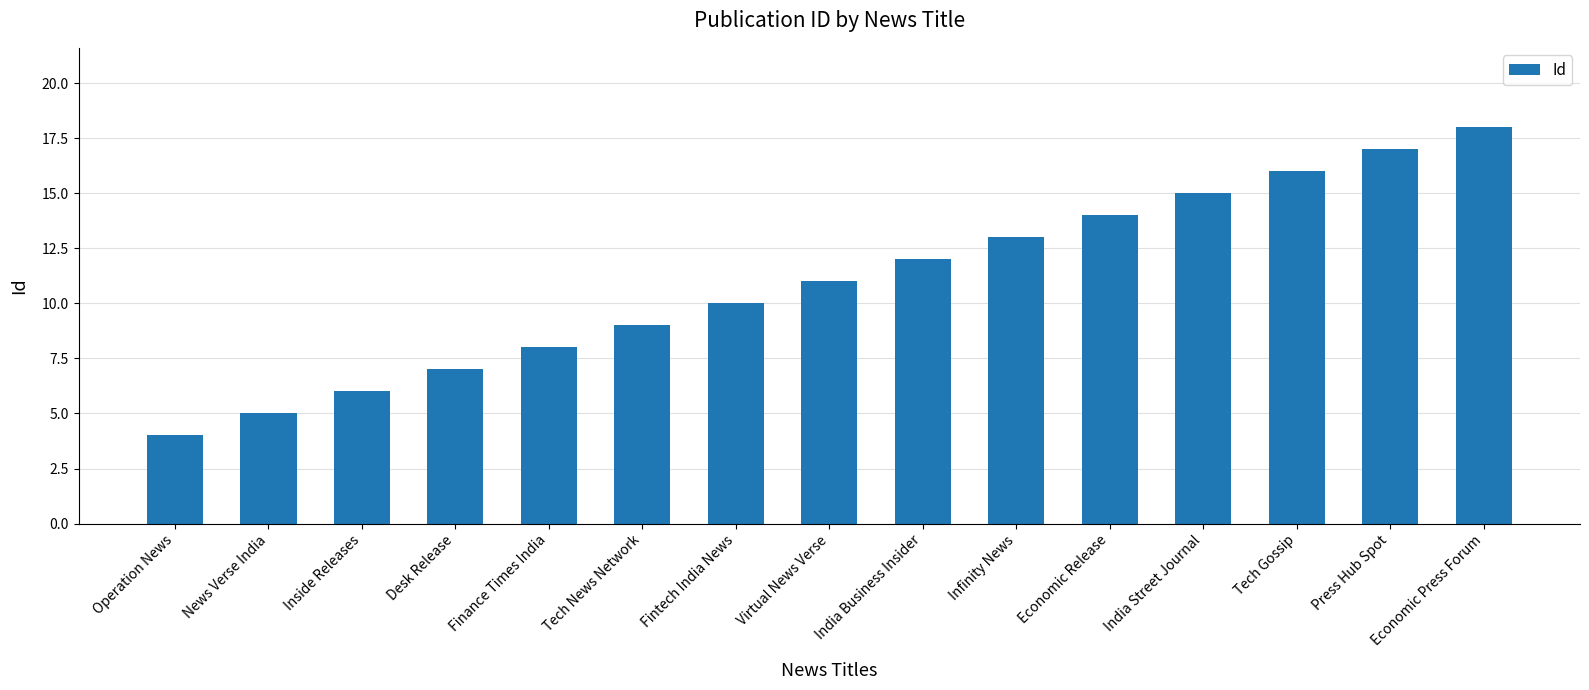

What is the sum of the values at Infinity News and Operation News?

17